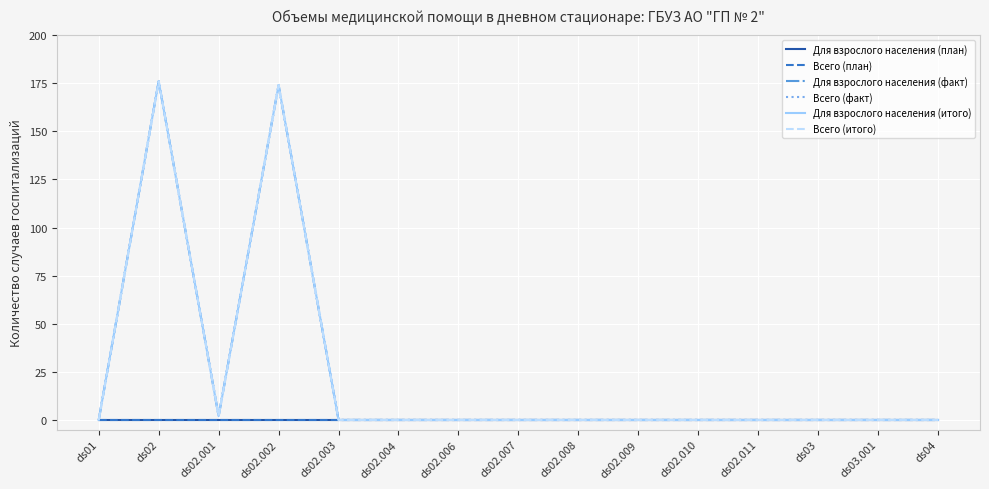

Which series changed the most between ds02.006 and ds02.007?

Для взрослого населения (план)